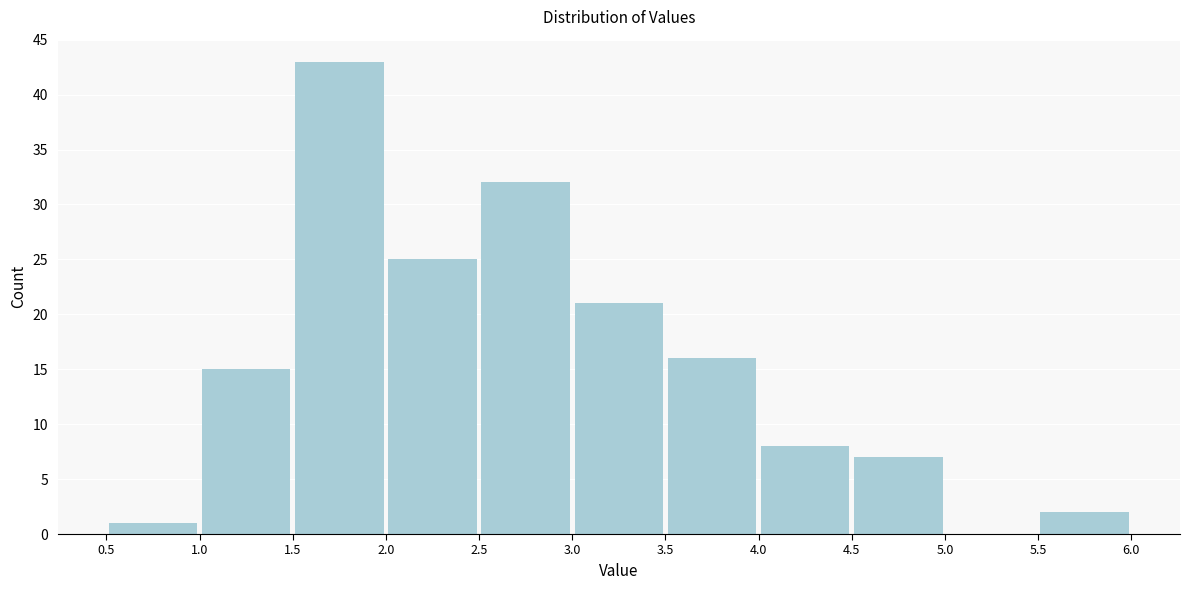

Reading left to right, list every bar in this chart as the range it spans on the x-axis followed by its height. The values are not printed on the chart, so give them approximately, as read against the axis.

0.5 to 1.0: 1
1.0 to 1.5: 15
1.5 to 2.0: 43
2.0 to 2.5: 25
2.5 to 3.0: 32
3.0 to 3.5: 21
3.5 to 4.0: 16
4.0 to 4.5: 8
4.5 to 5.0: 7
5.0 to 5.5: 0
5.5 to 6.0: 2